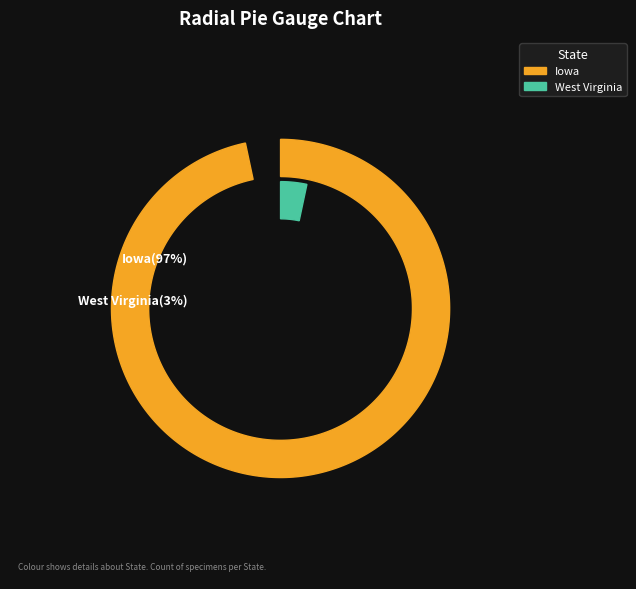

Which has a higher value, West Virginia or Iowa?

Iowa